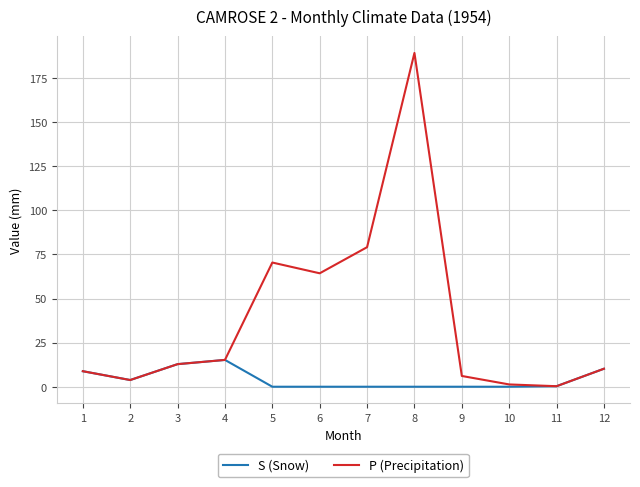

In P (Precipitation), how many points are lower than both neighbors (excluding endpoints)?

3